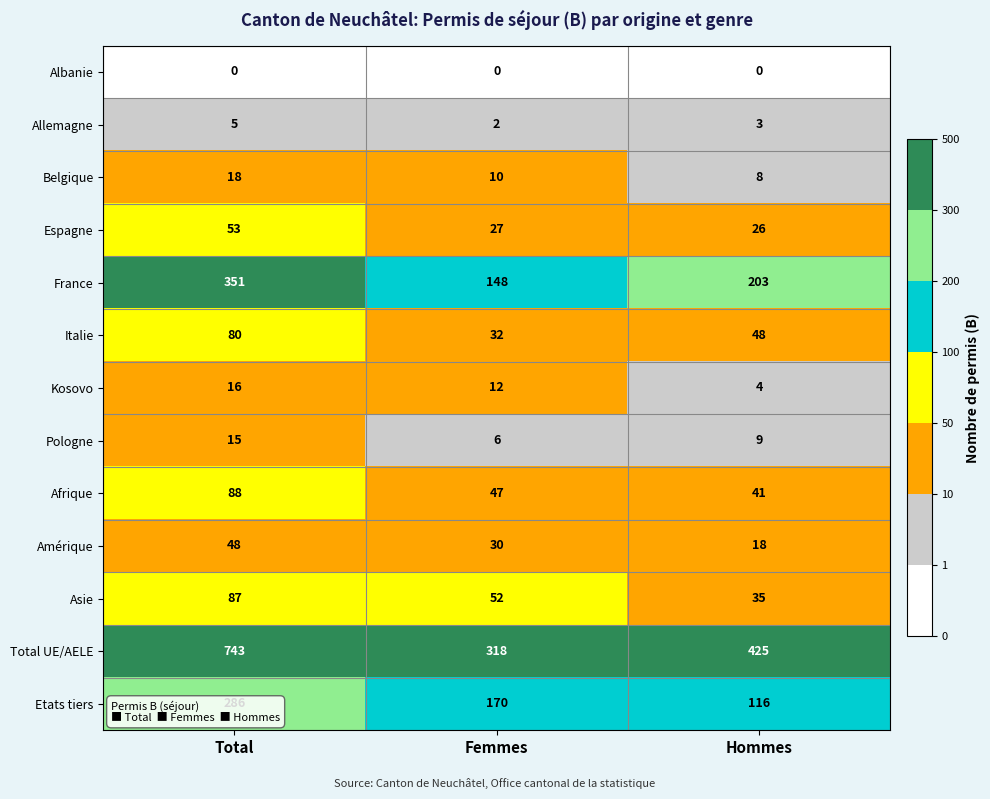

Is it true that Kosovo equals 1 at Hommes?

False